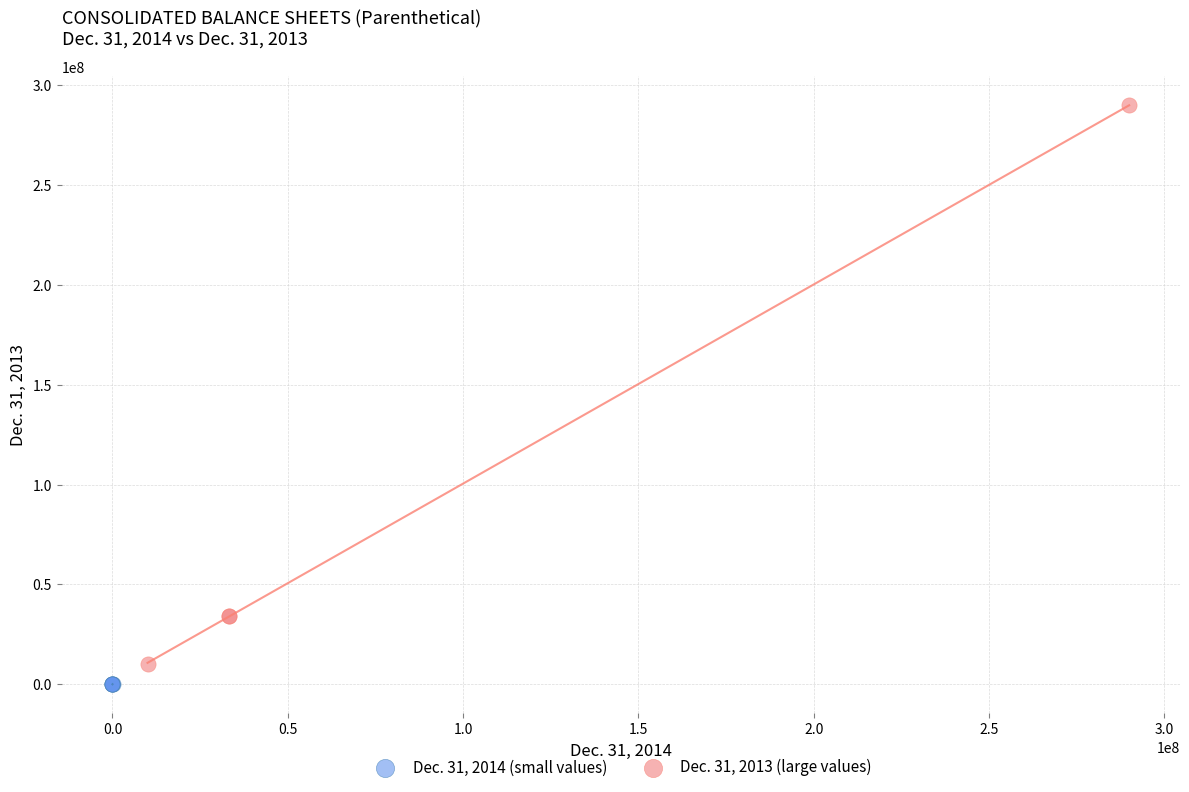

Which series has the widest spread of Y values?

Dec. 31, 2013 (large values)